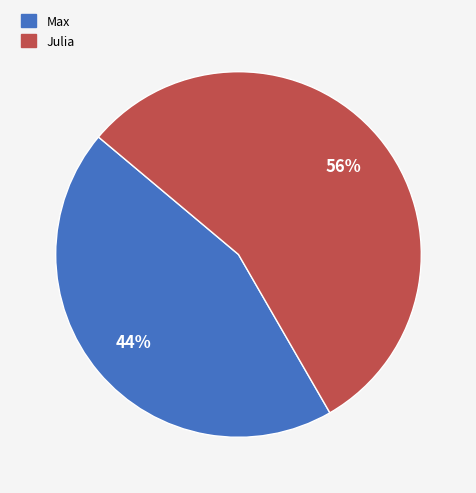

Does any single category account for the majority?

Yes